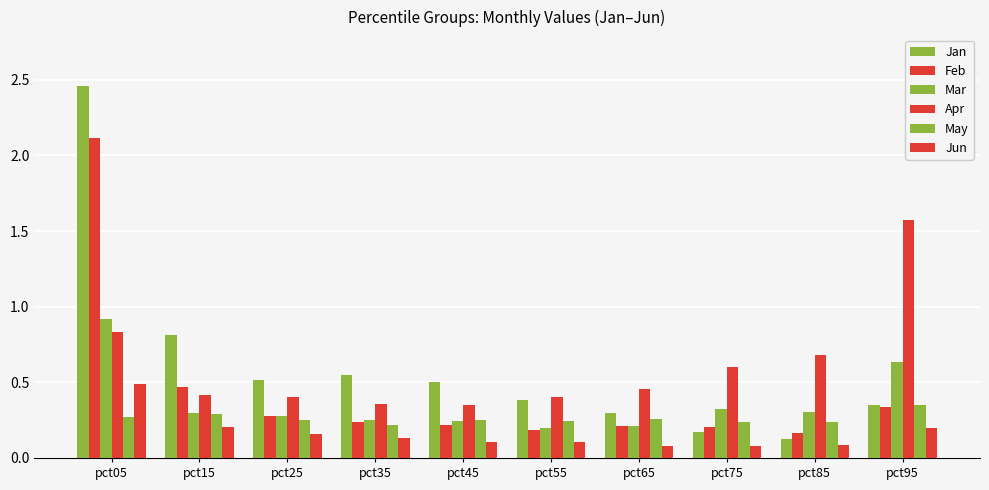

How many series are shown in this chart?

6